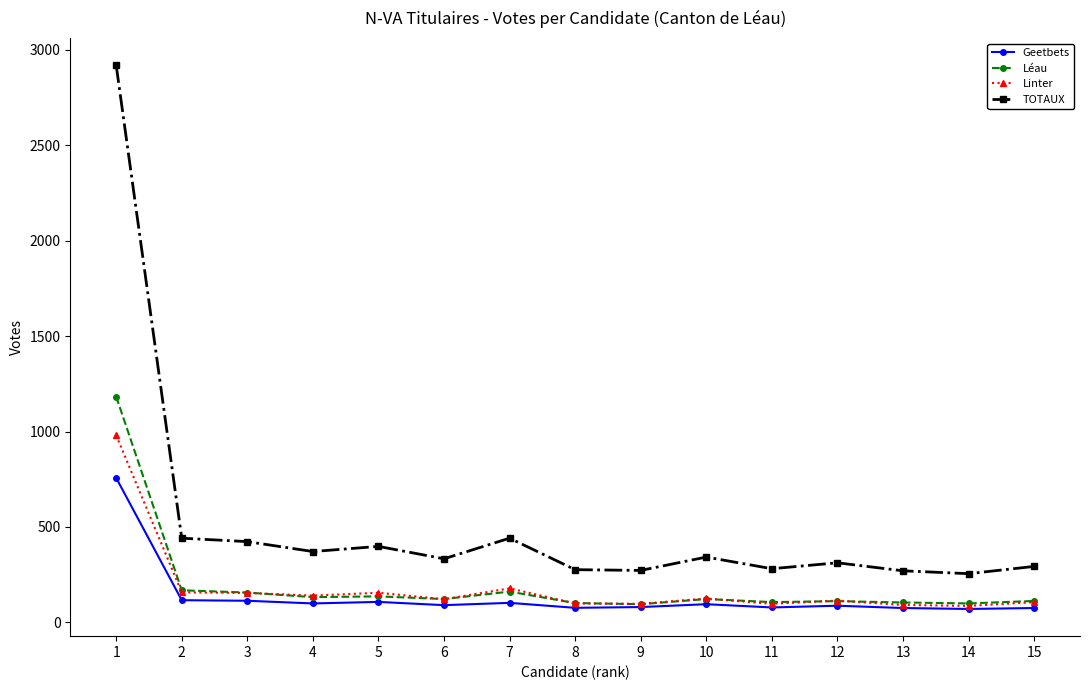

Which category has the highest value across all series?

1